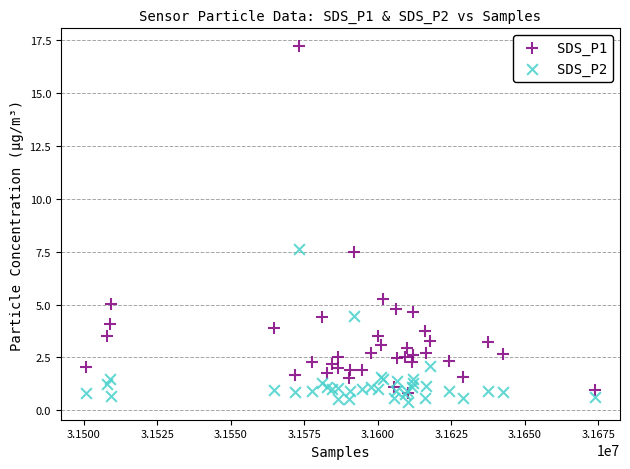

What are all the series names shown in the legend?

SDS_P1, SDS_P2